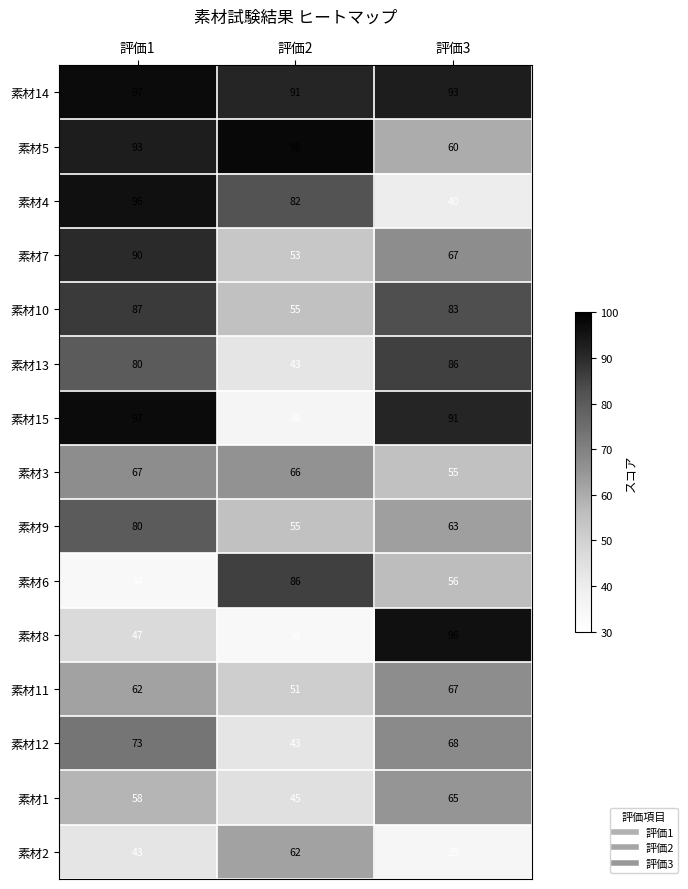

At which label is 素材11 closest to 59?

評価1